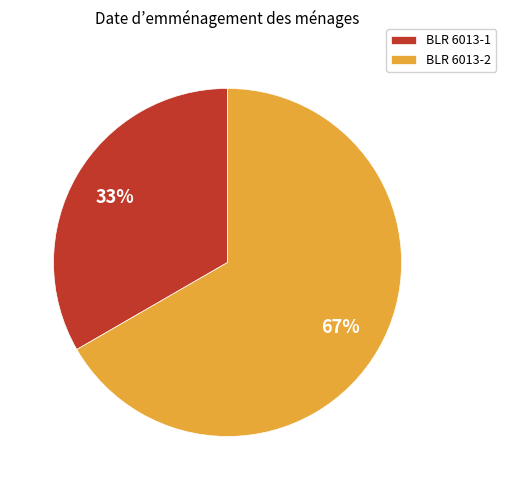

Which slice is the smallest?

BLR 6013-1